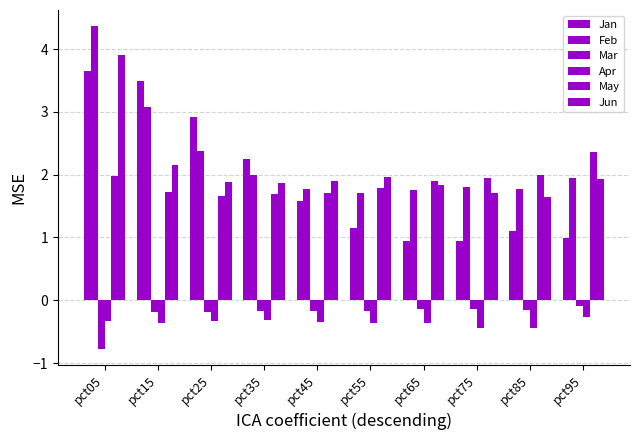

Reading right to left, what are all the values shown in this chart?

Jan: 1.0	1.1	0.9	0.9	1.1	1.6	2.2	2.9	3.5	3.7
Feb: 1.9	1.8	1.8	1.7	1.7	1.8	2.0	2.4	3.1	4.4
Mar: -0.1	-0.1	-0.1	-0.1	-0.2	-0.2	-0.2	-0.2	-0.2	-0.8
Apr: -0.3	-0.4	-0.4	-0.4	-0.4	-0.3	-0.3	-0.3	-0.4	-0.3
May: 2.4	2.0	1.9	1.9	1.8	1.7	1.7	1.7	1.7	2.0
Jun: 1.9	1.6	1.7	1.8	2.0	1.9	1.9	1.9	2.2	3.9